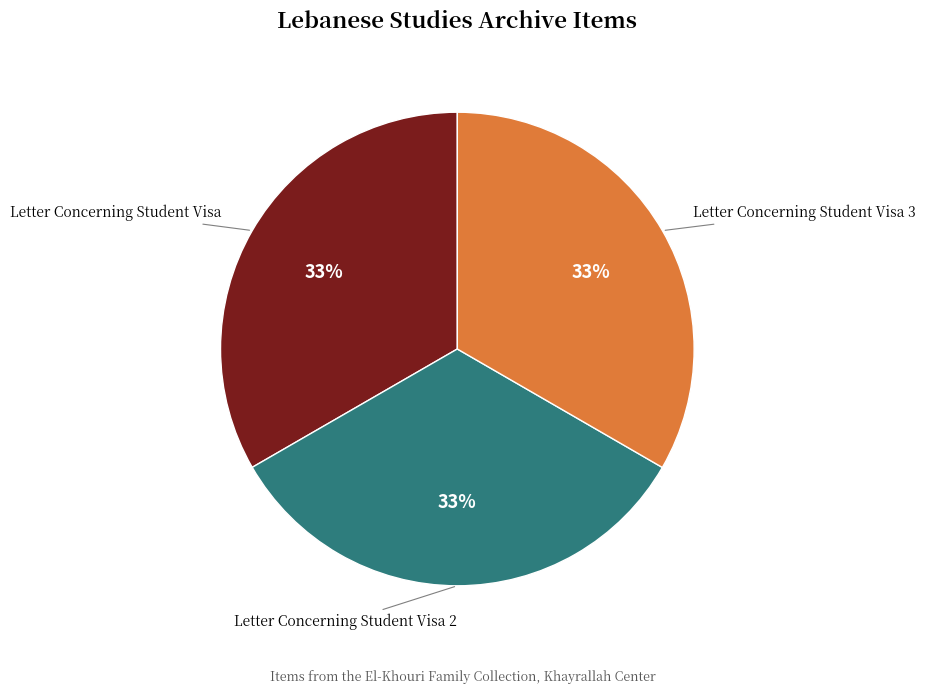

Does Letter Concerning Student Visa represent more than half of the total?

No